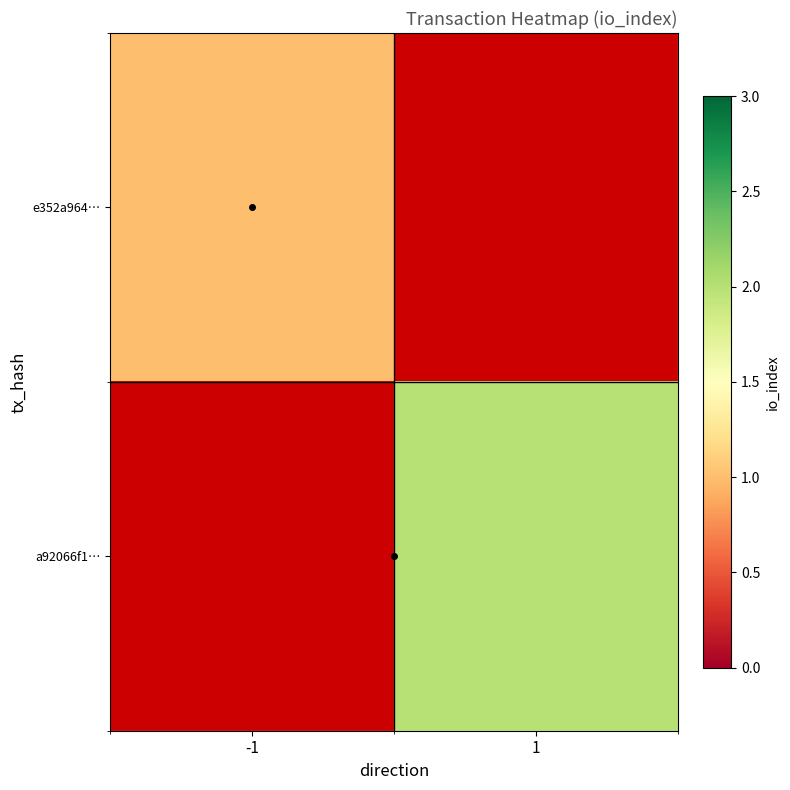

The e352a964… series shows 1.0 at -1. True or false?

True